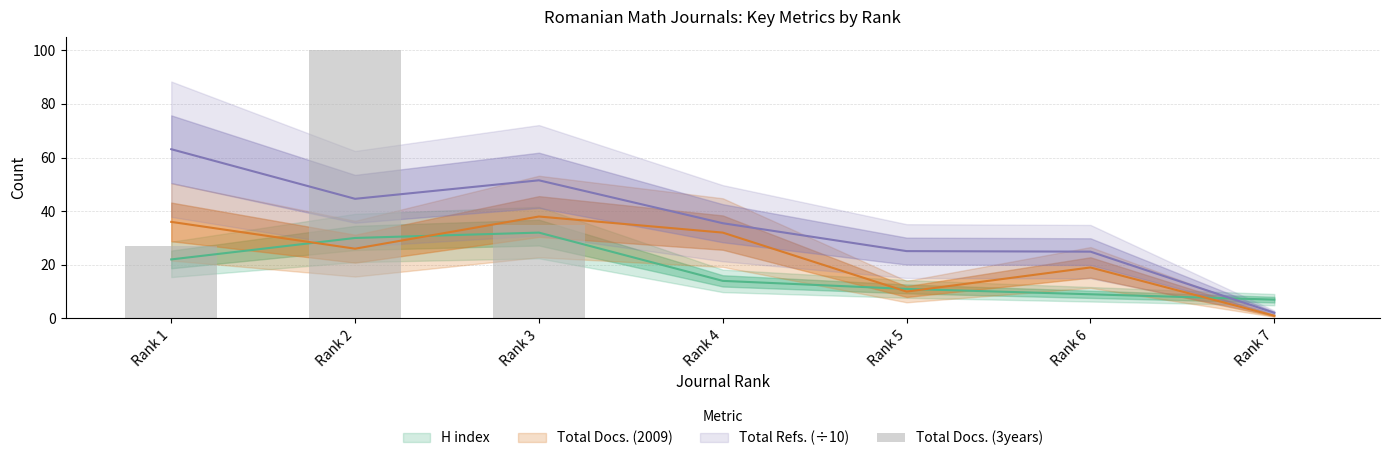

The chart shows a value of -32 at Rank 7. True or false?

False